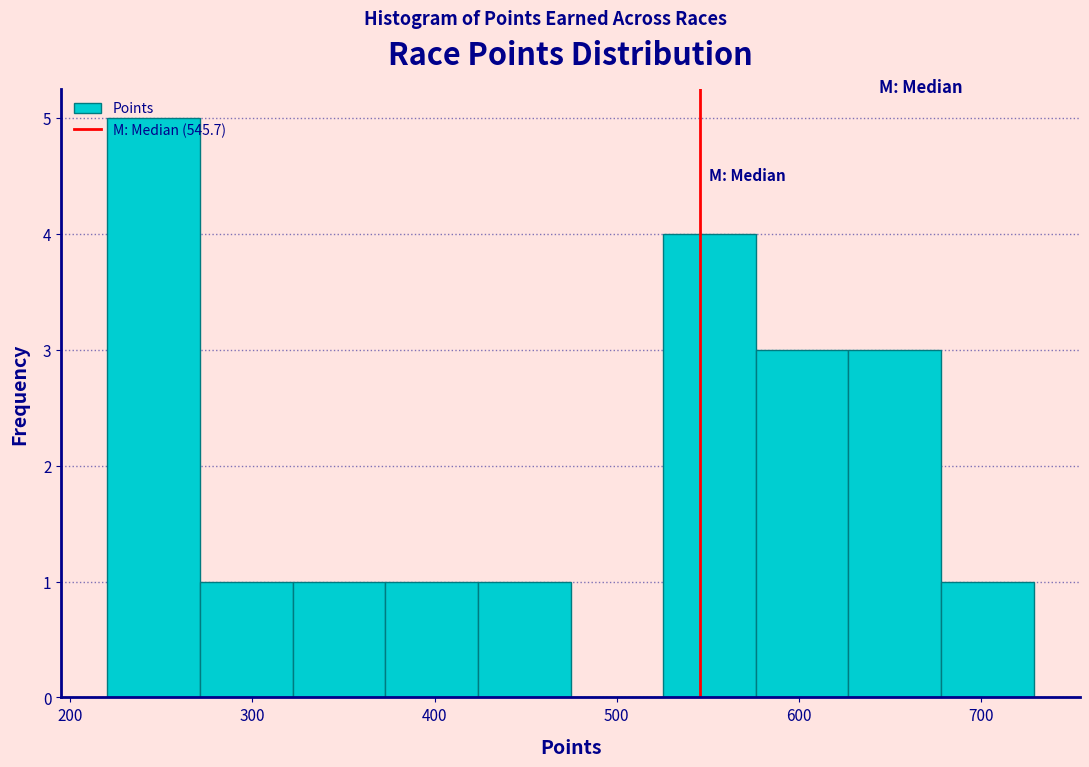

Reading left to right, transcribe this chart: for each bar, give the range it covers on the x-axis and its height. Neither the bar edges nor the heights are printed on the chart, so give them approximately, as read against the axes.

220 to 270: 5
270 to 320: 1
320 to 370: 1
370 to 420: 1
420 to 470: 1
470 to 530: 0
530 to 580: 4
580 to 630: 3
630 to 680: 3
680 to 730: 1